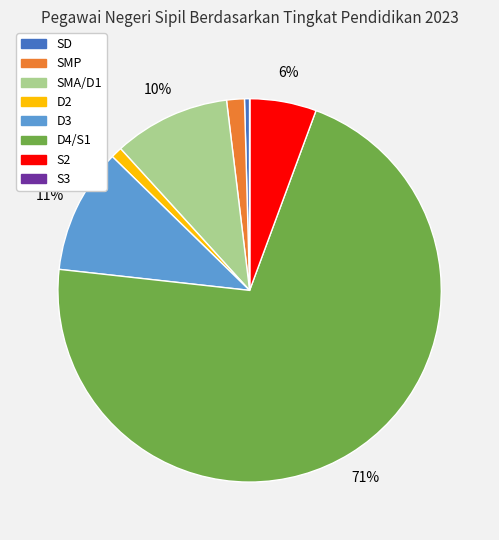

To the nearest percent, what is the difference between the largest and smallest slice percentages?

71%